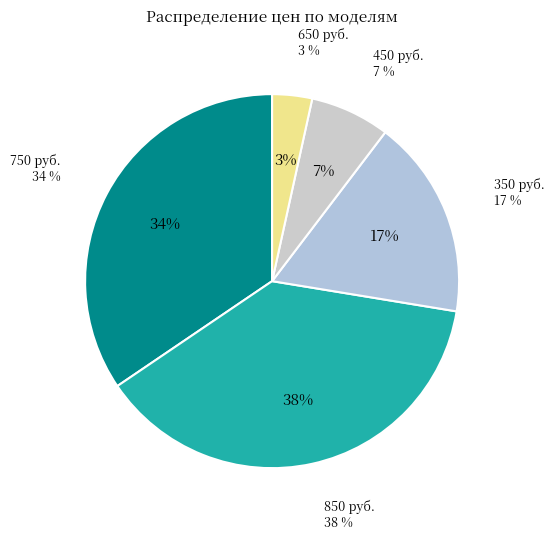

Is У.В.Черные/цветы the majority of the pie?

No